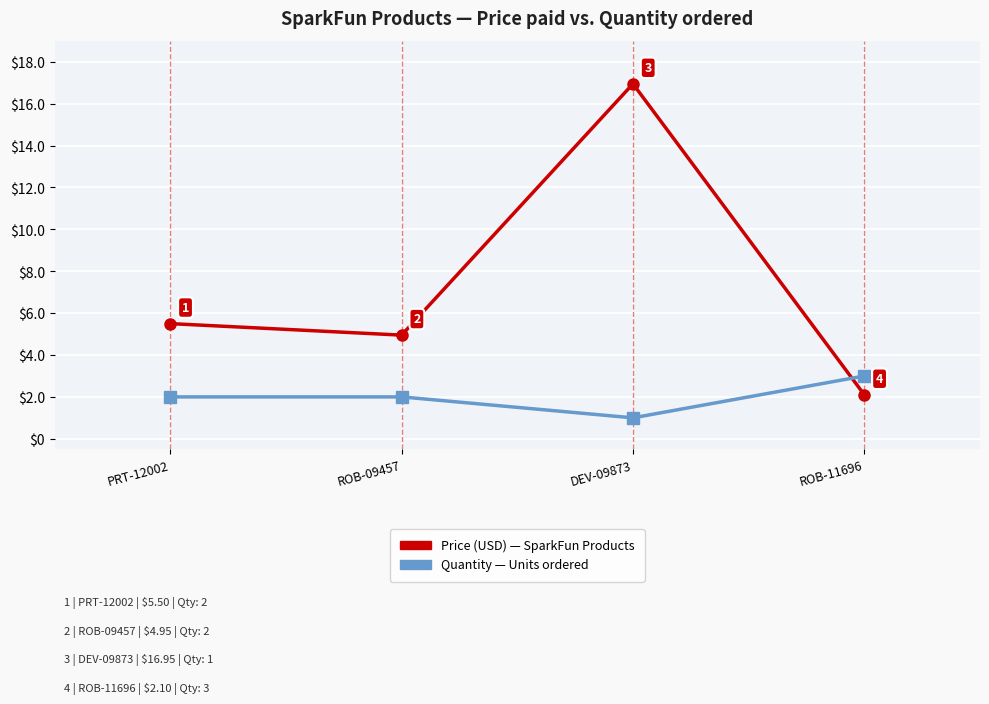

What position from the left is PRT-12002?

1